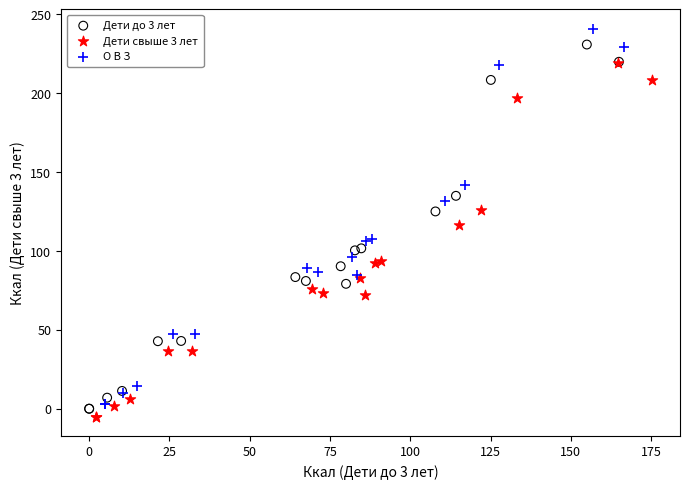

What are all the series names shown in the legend?

Дети до 3 лет, Дети свыше 3 лет, О В З